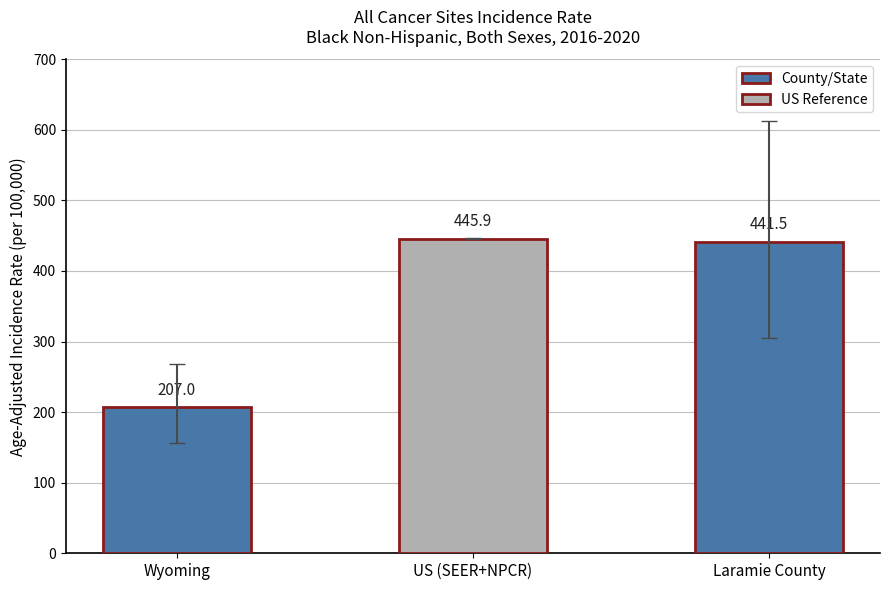

What is the ratio of the value at Laramie County to the value at Wyoming?

2.1